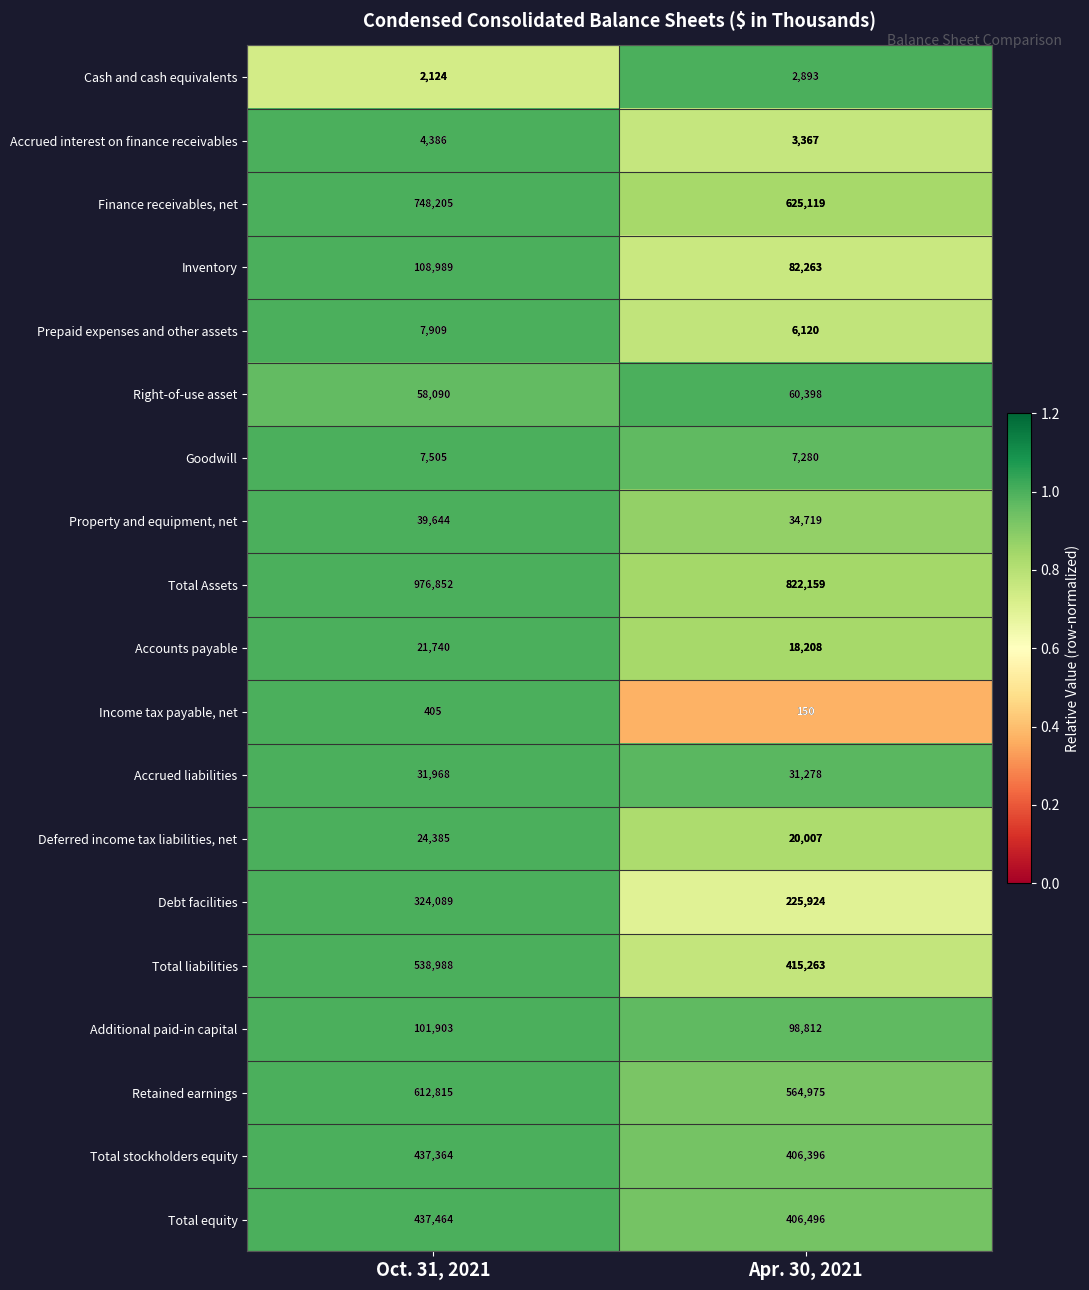

What is the total value across all series at Apr. 30, 2021?

3831827